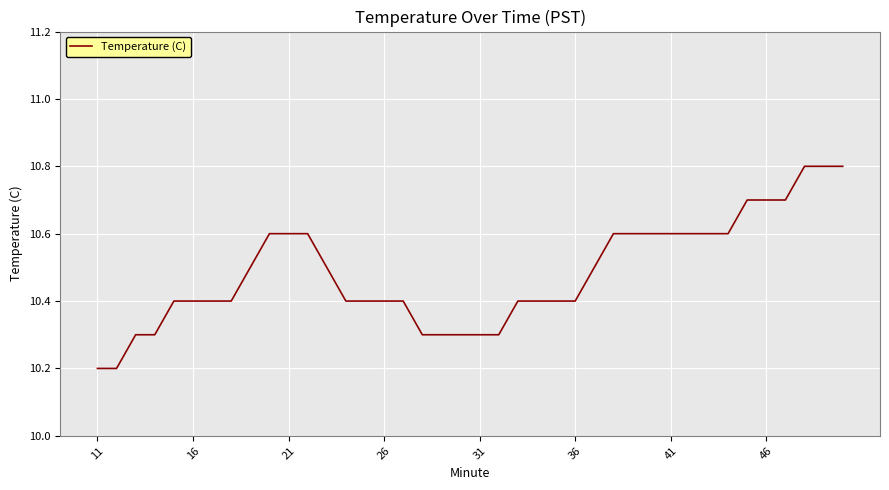

Reading right to left, list all the values displayed in this chart.

10.8	10.8	10.8	10.7	10.7	10.7	10.6	10.6	10.6	10.6	10.6	10.6	10.6	10.5	10.4	10.4	10.4	10.4	10.3	10.3	10.3	10.3	10.3	10.4	10.4	10.4	10.4	10.5	10.6	10.6	10.6	10.5	10.4	10.4	10.4	10.4	10.3	10.3	10.2	10.2